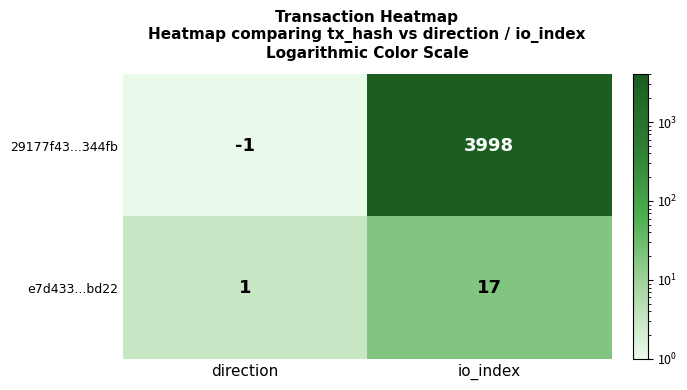

True or false: 29177f43...344fb has a value of -1 at direction.

True